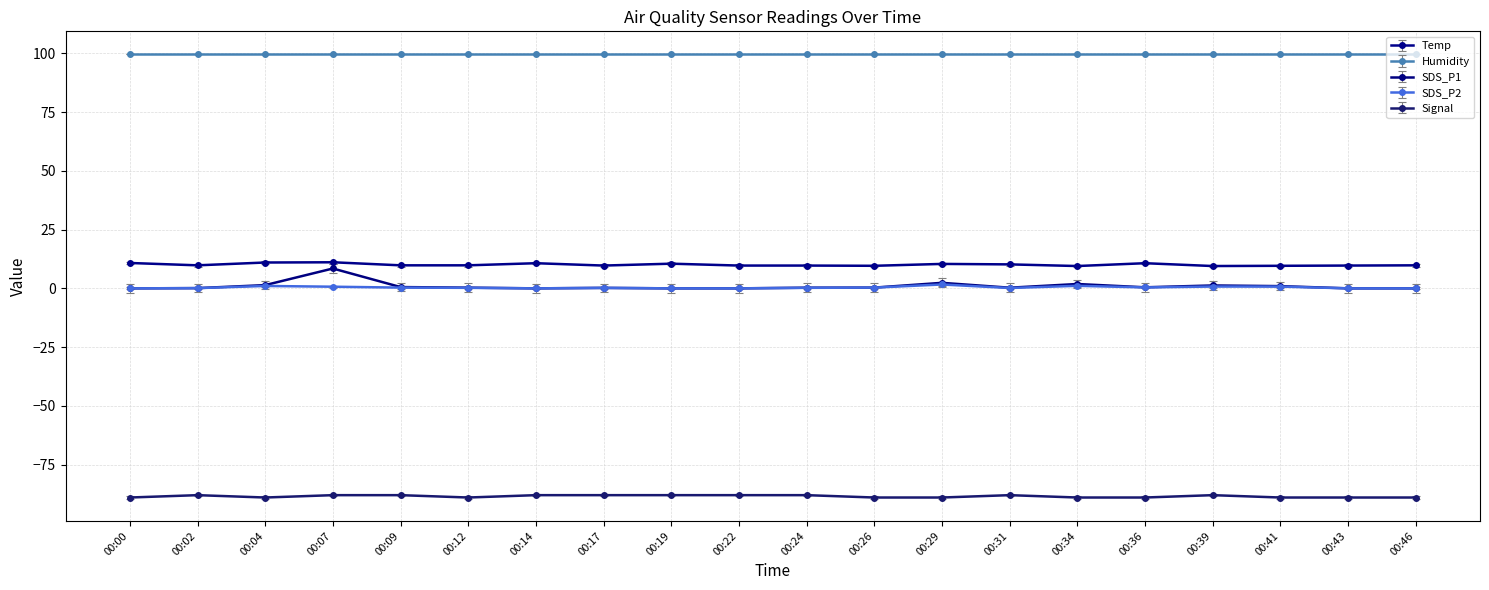

The value of Signal at 00:34 is -127.5. True or false?

False